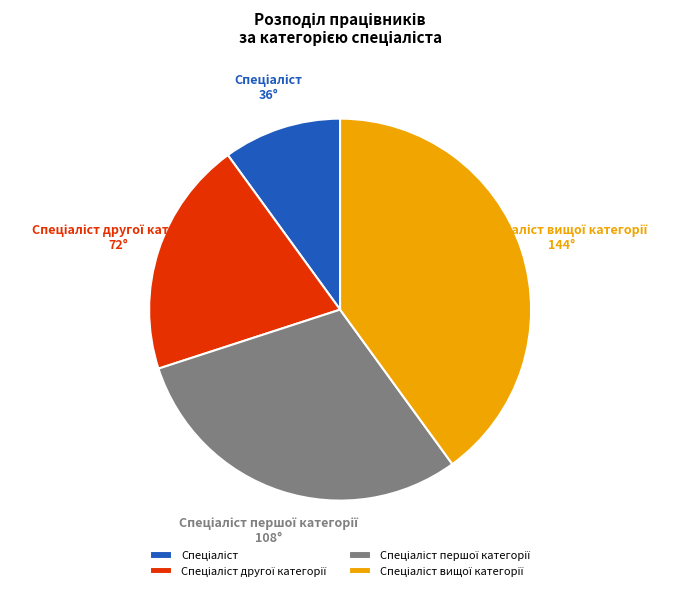

Is there any slice that represents more than half of the pie?

No